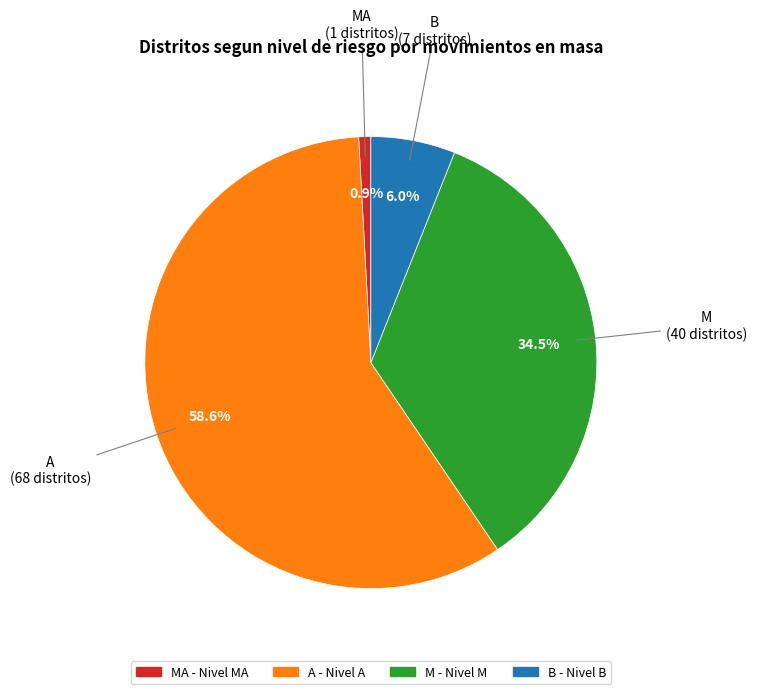

Is there a majority slice in this chart?

Yes